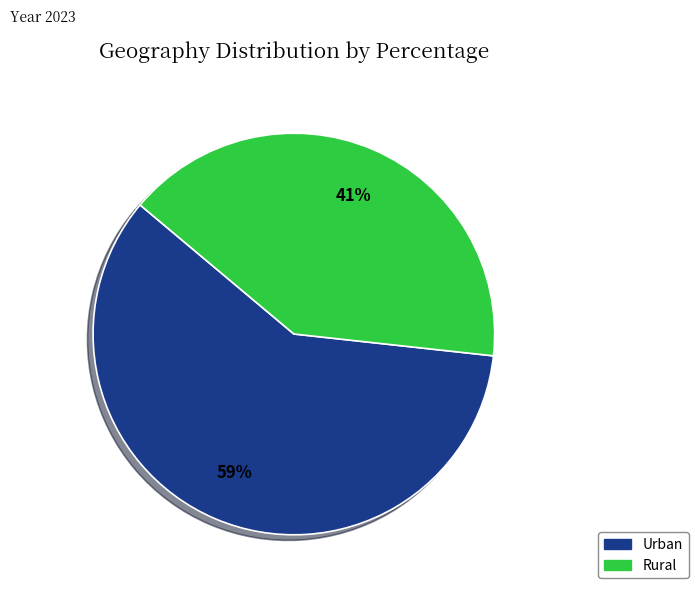

Do Urban and Rural together represent more than half of the pie?

Yes